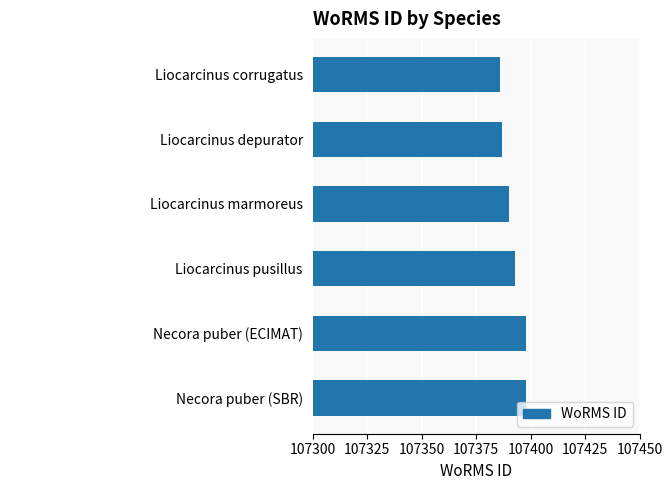

Reading bottom to top, extract all data points from this chart.

Necora puber (SBR)=107398	Necora puber (ECIMAT)=107398	Liocarcinus pusillus=107393	Liocarcinus marmoreus=107390	Liocarcinus depurator=107387	Liocarcinus corrugatus=107386